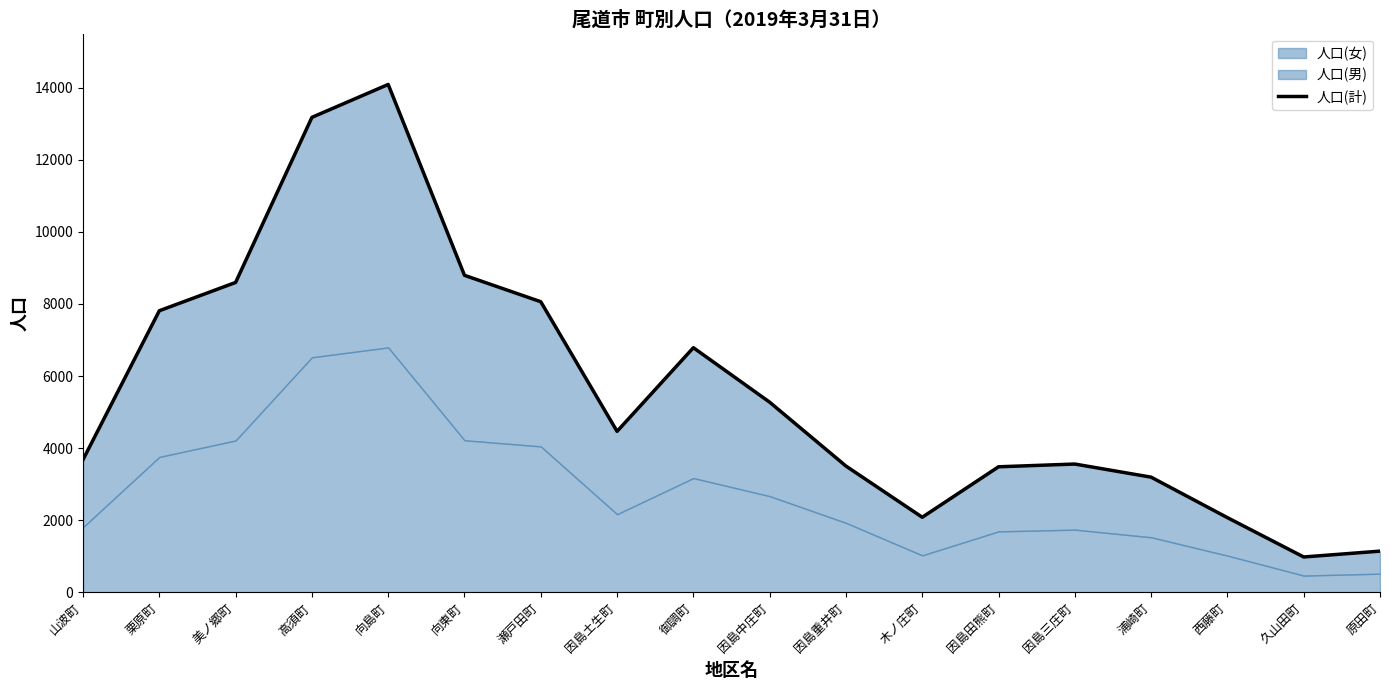

Reading left to right, extract all data points from this chart.

3682	7812	8597	13177	14090	8795	8062	4466	6787	5275	3503	2083	3483	3559	3195	2072	981	1143